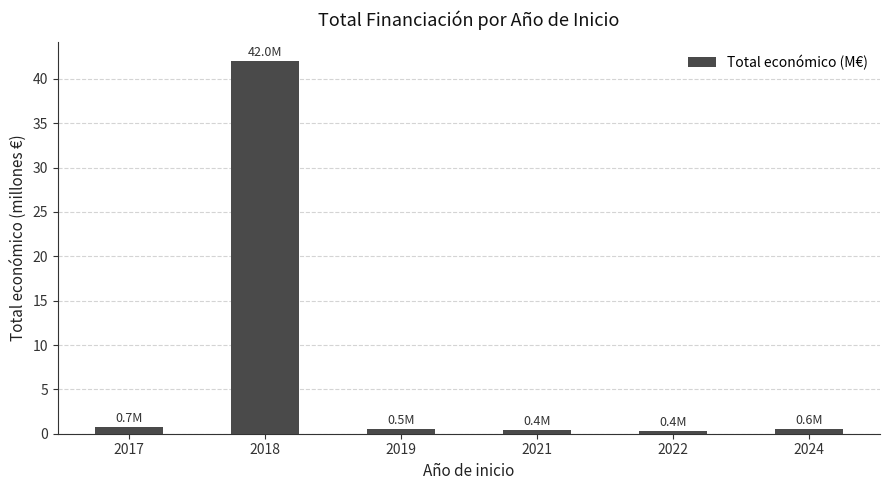

What is the sum of all values?

44.6